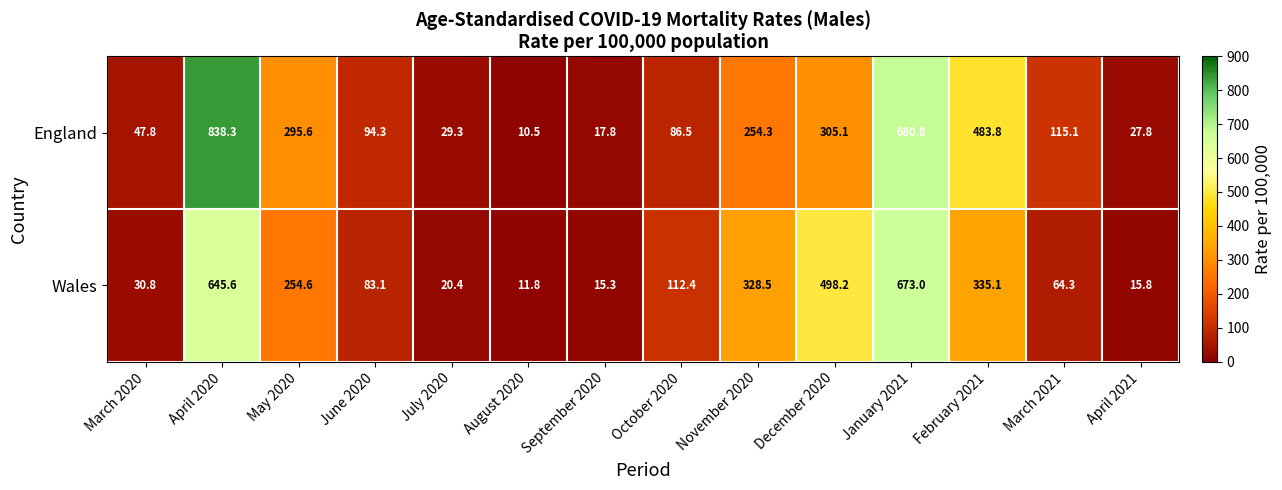

Where is Wales nearest to the value 342?

February 2021